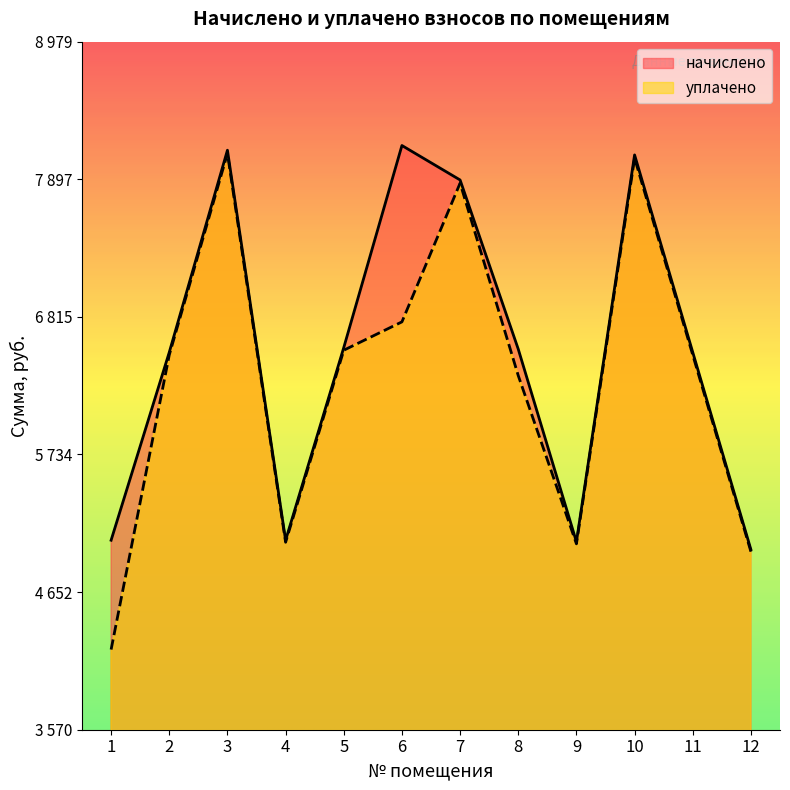

Which has a higher value, 1 or 12?

1